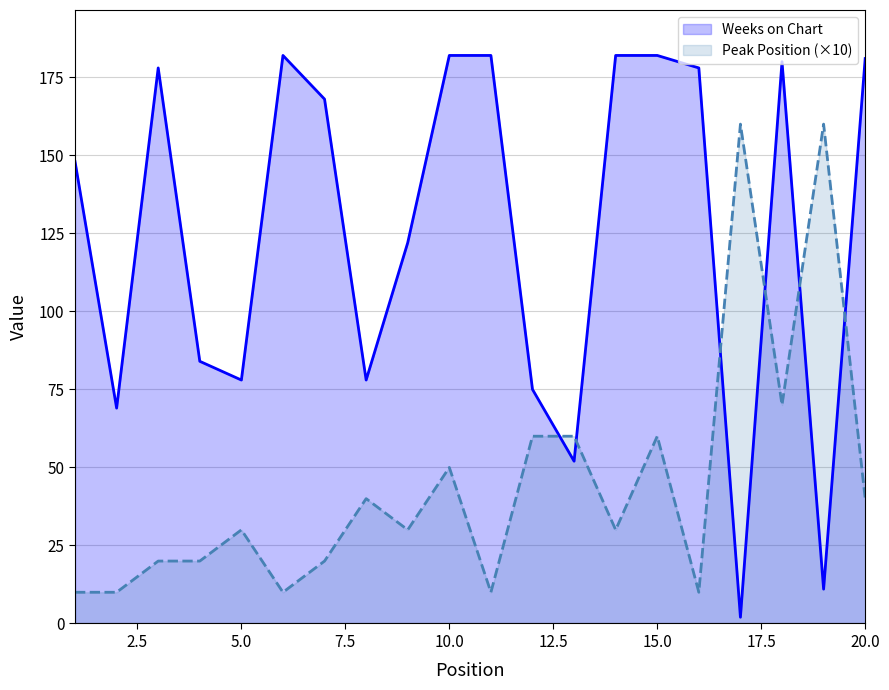

Which series has the largest total across all categories?

Weeks on Chart